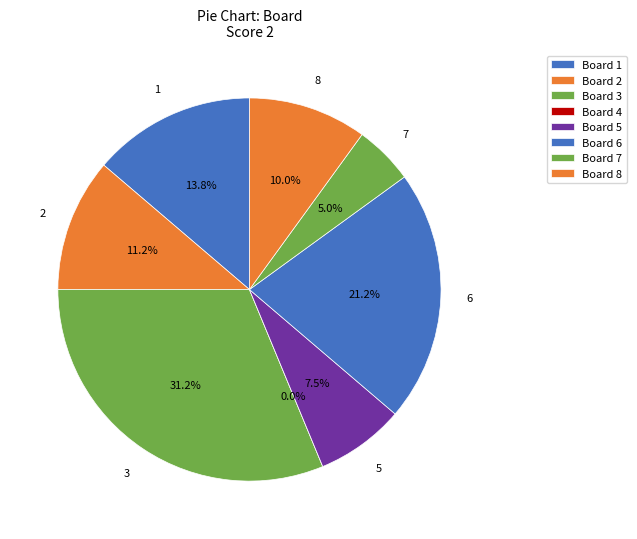

To the nearest percent, what percentage of the pie is 2?

11%